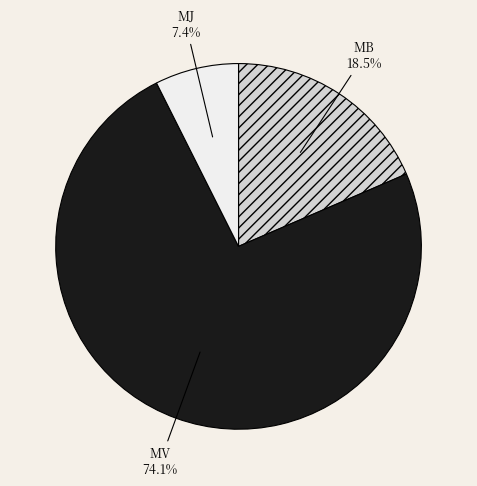

To the nearest percent, what portion does MJ represent?

7%